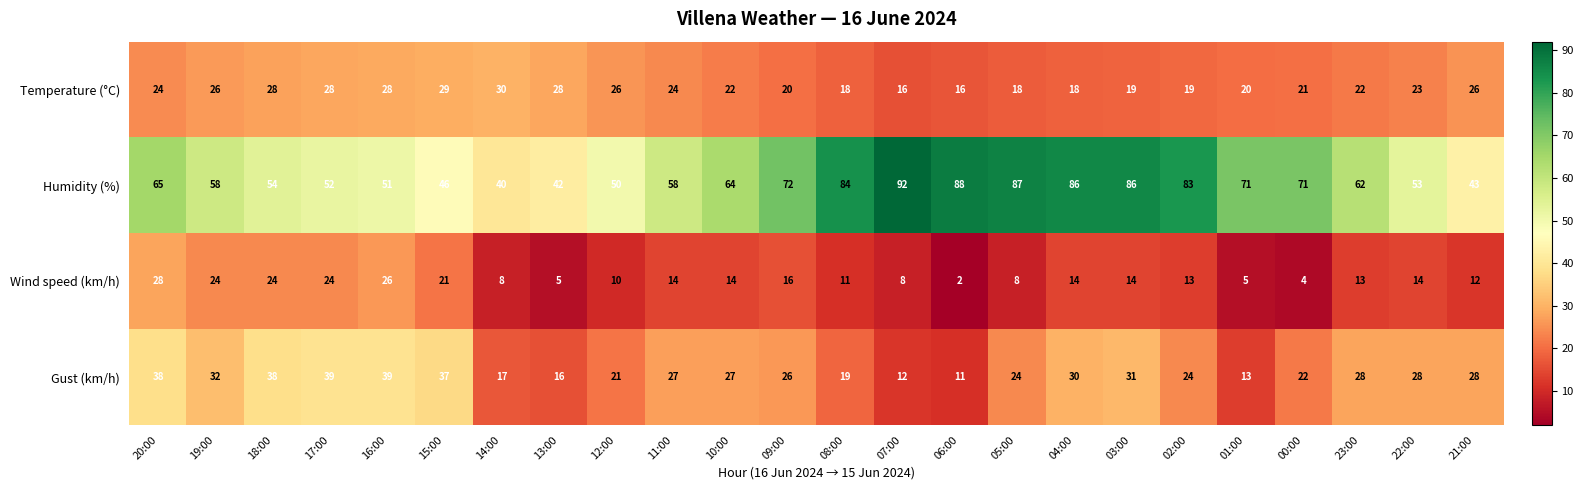

At which label is Humidity (%) closest to 66?

20:00